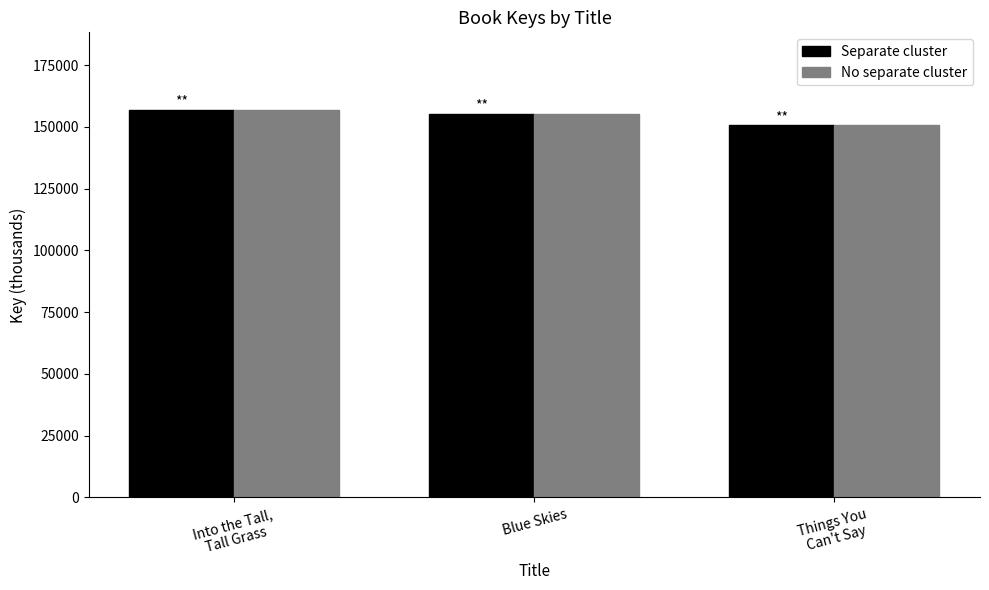

Is it true that No separate cluster equals 155334.5 at Blue Skies?

True